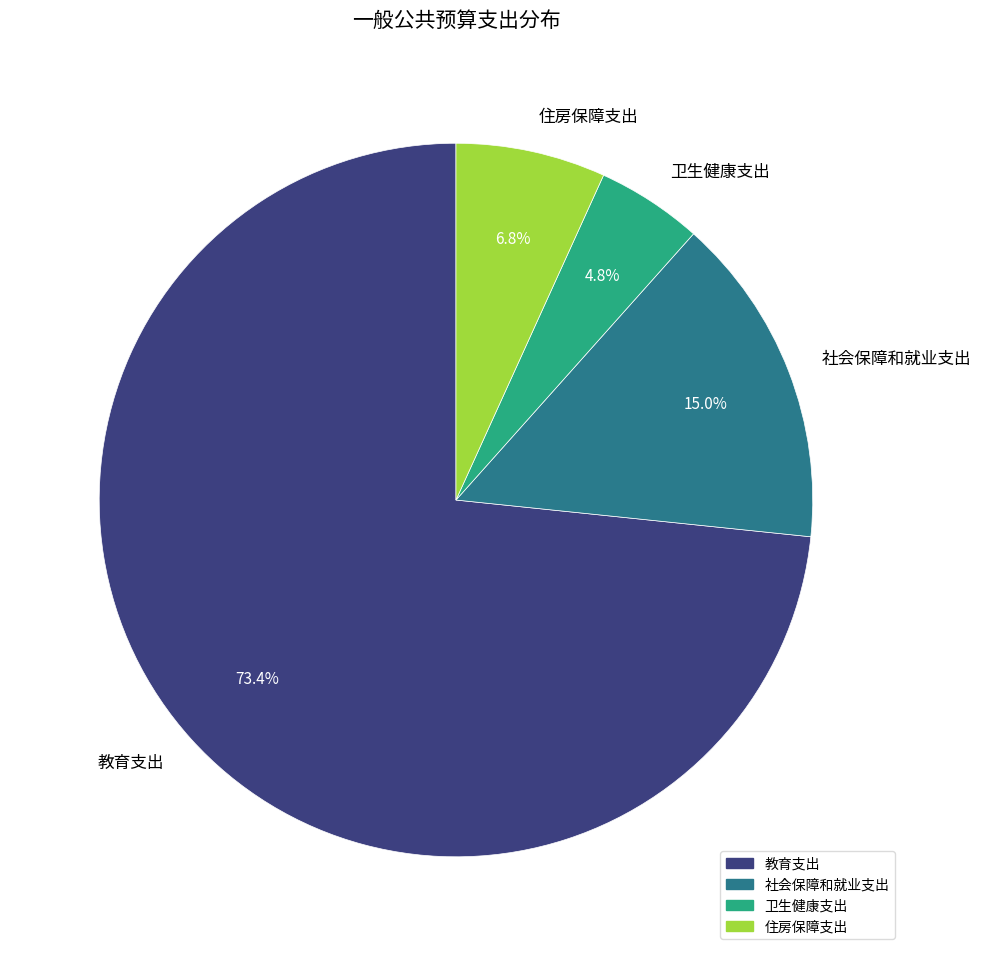

To the nearest percent, what portion does 社会保障和就业支出 represent?

15%